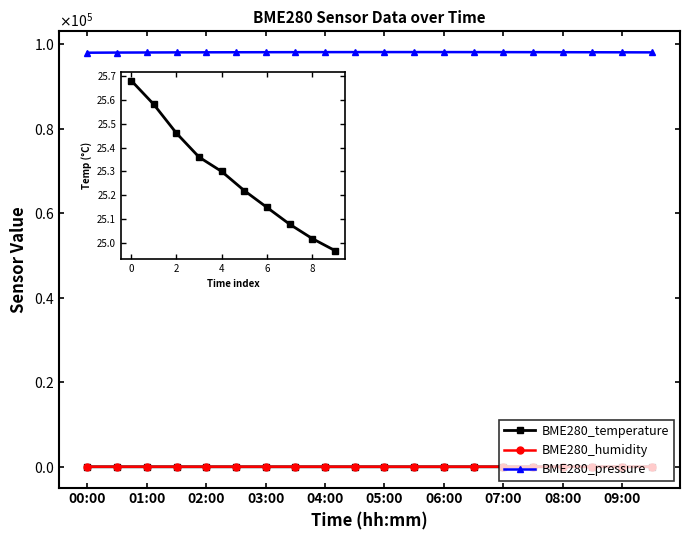

What is the sum of all BME280_temperature values?

502.2